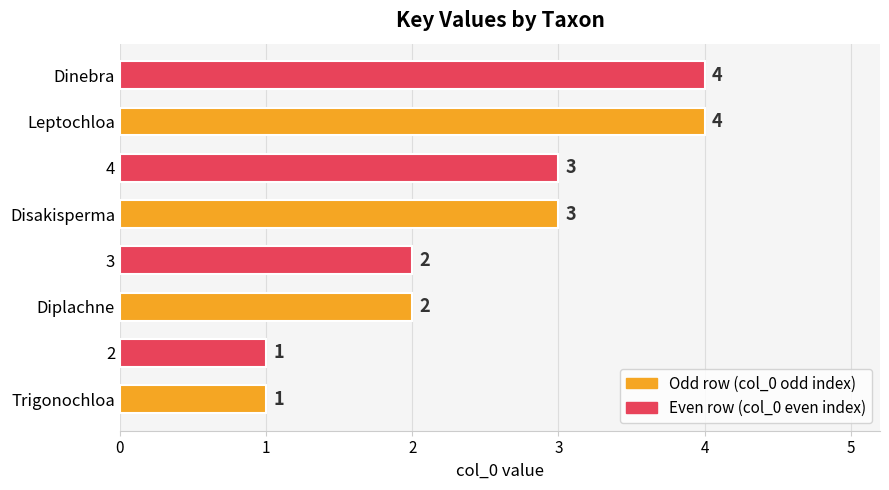

Count the values in the range 2 to 4.

6